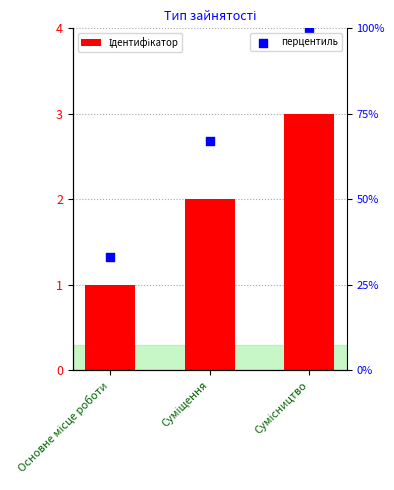

At how many categories does at least one series exceed 62?

2